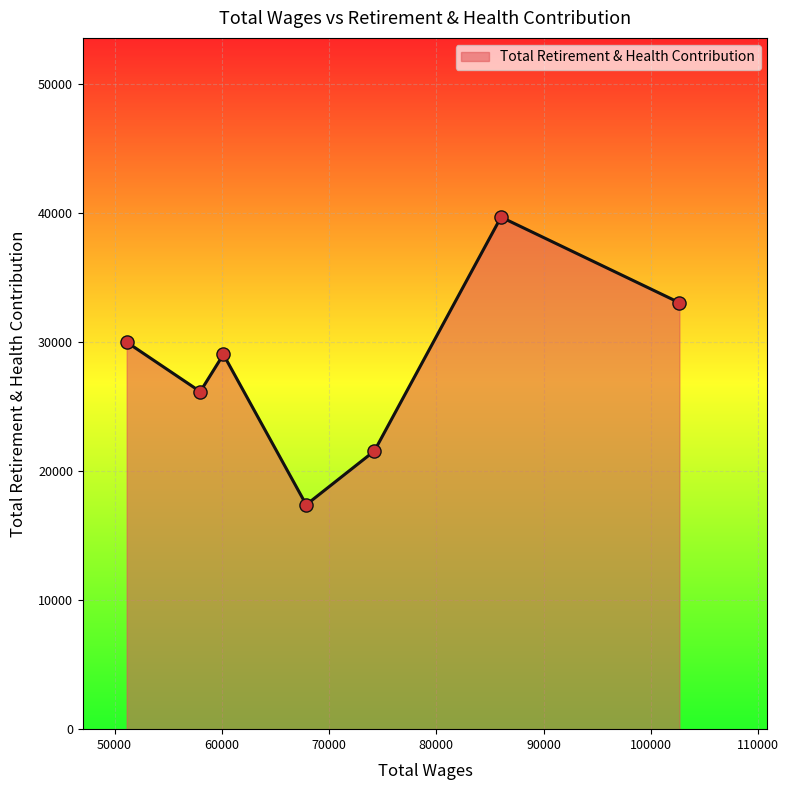

What is the greatest value displayed?

39674